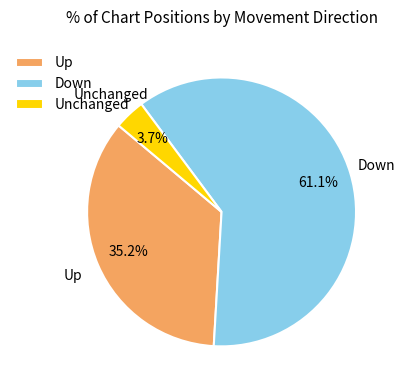

Which category has the biggest portion of the pie?

Down